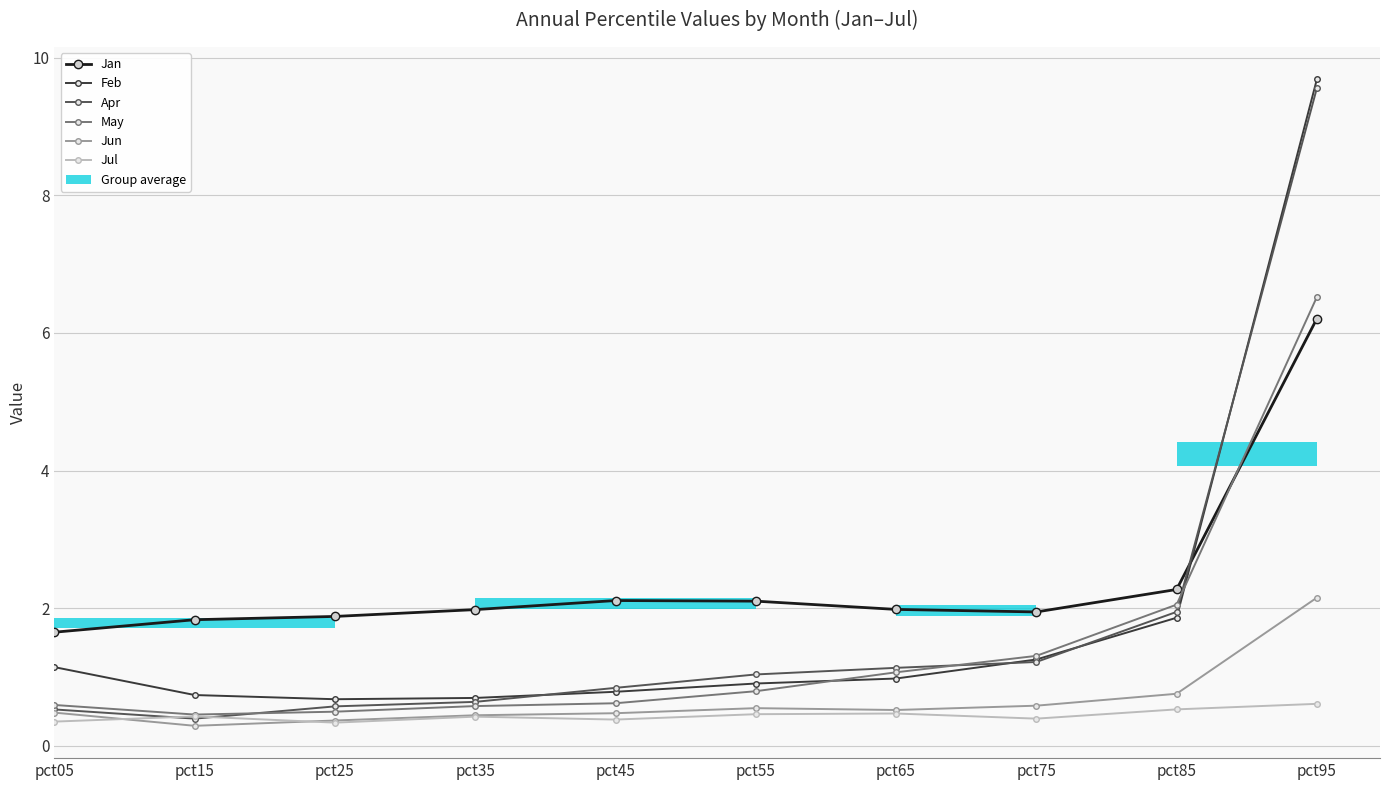

Reading left to right, what are all the values shown in this chart?

Jan: 1.7	1.8	1.9	2.0	2.1	2.1	2.0	1.9	2.3	6.2
Feb: 1.1	0.7	0.7	0.7	0.8	0.9	1.0	1.3	1.9	9.7
Apr: 0.5	0.4	0.6	0.6	0.8	1.0	1.1	1.2	1.9	9.6
May: 0.6	0.5	0.5	0.6	0.6	0.8	1.1	1.3	2.1	6.5
Jun: 0.5	0.3	0.4	0.4	0.5	0.5	0.5	0.6	0.8	2.2
Jul: 0.4	0.4	0.3	0.4	0.4	0.5	0.5	0.4	0.5	0.6